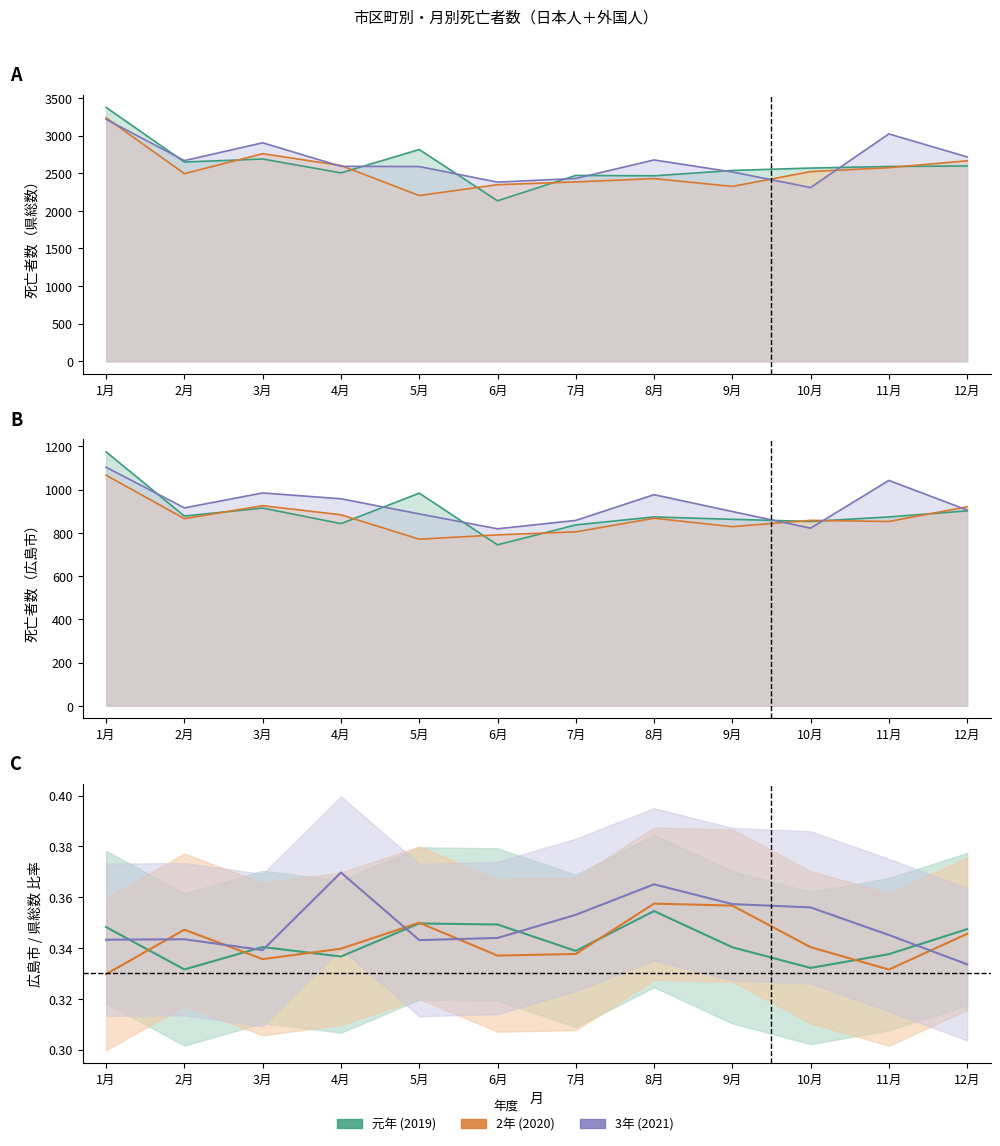

What is the value of the 2年 point at the 7th from the left?

0.3